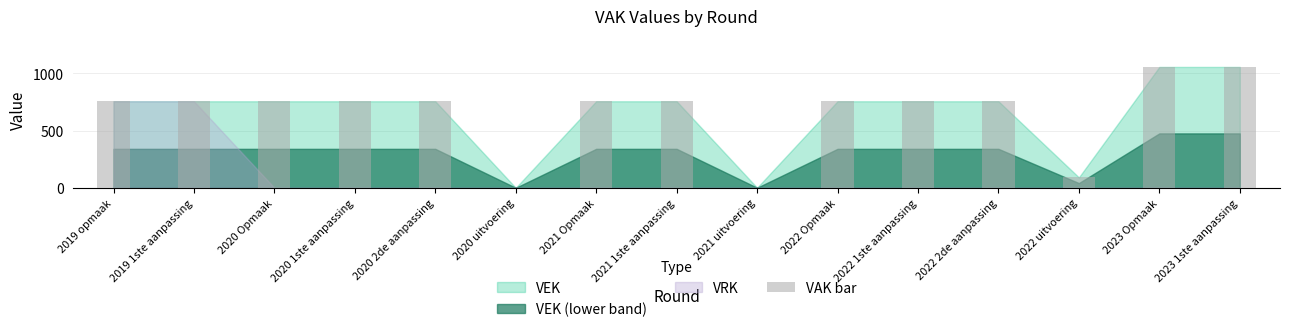

The chart shows a value of 1056 at 2023 Opmaak. True or false?

True